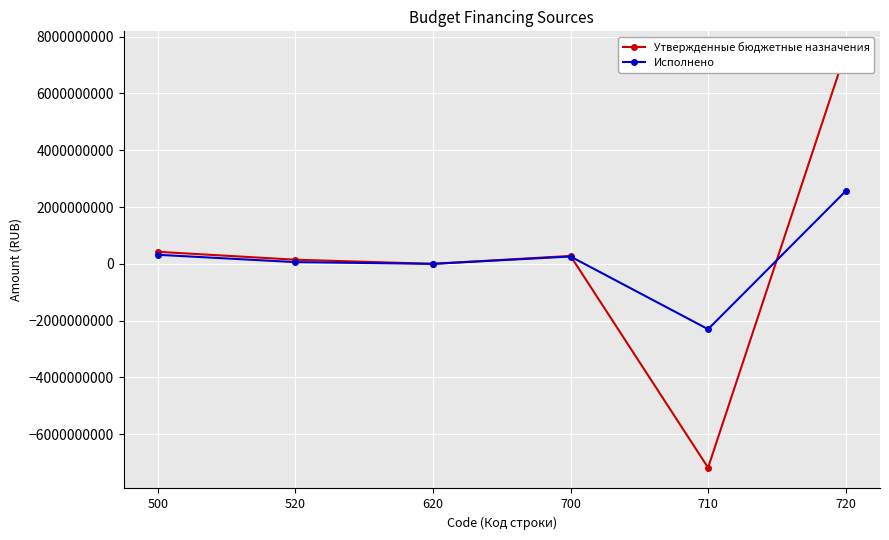

Where does the Исполнено series first go above 258348484?

500